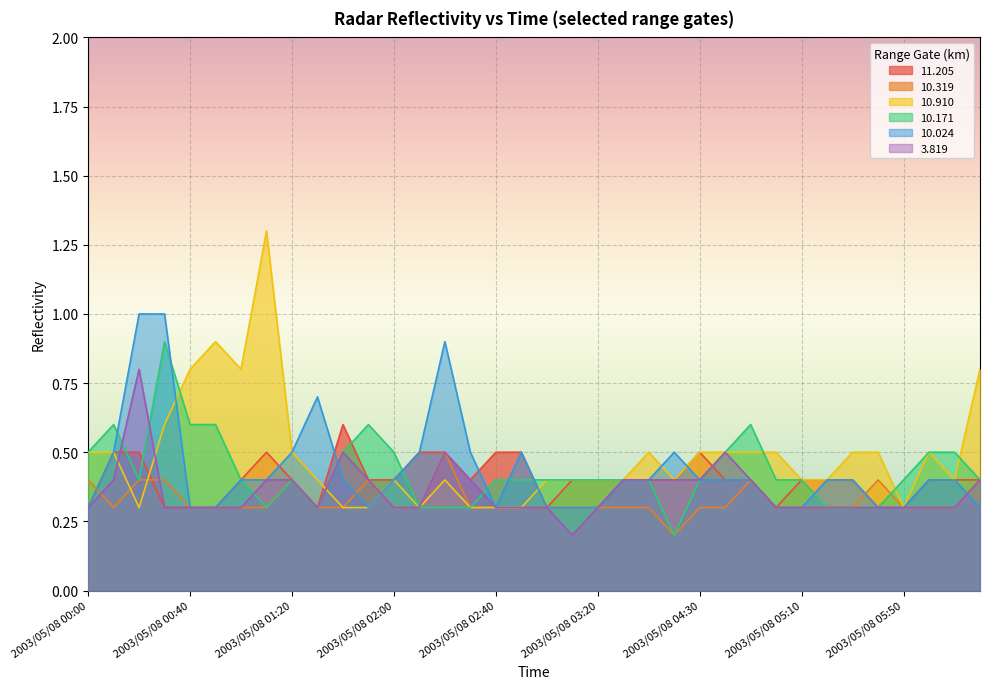

True or false:  10.171 has more than 1 points higher than both neighbors.

True